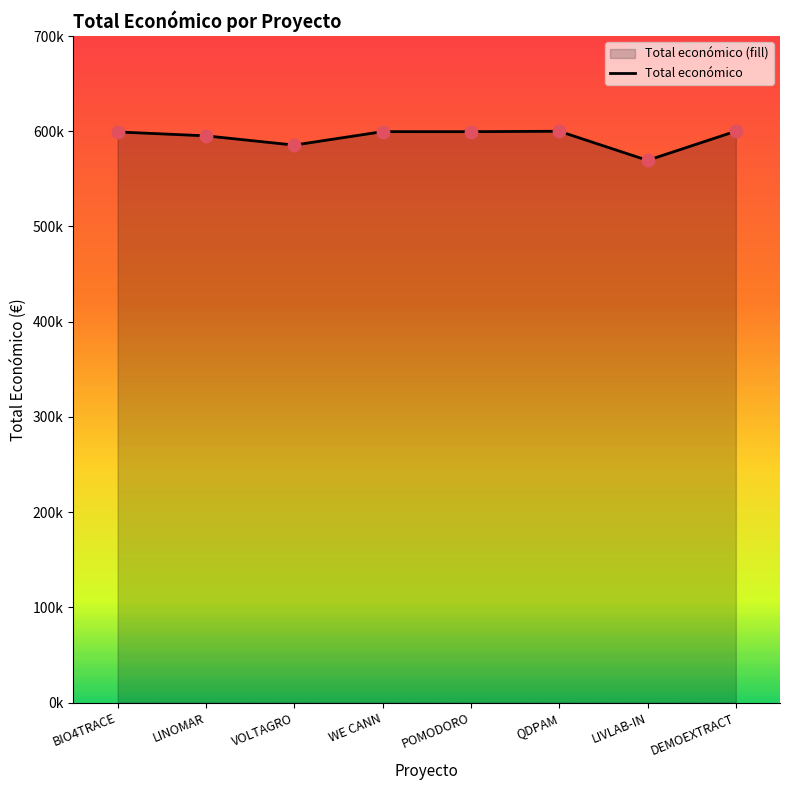

Between BIO4TRACE and WE CANN, which is larger?

WE CANN